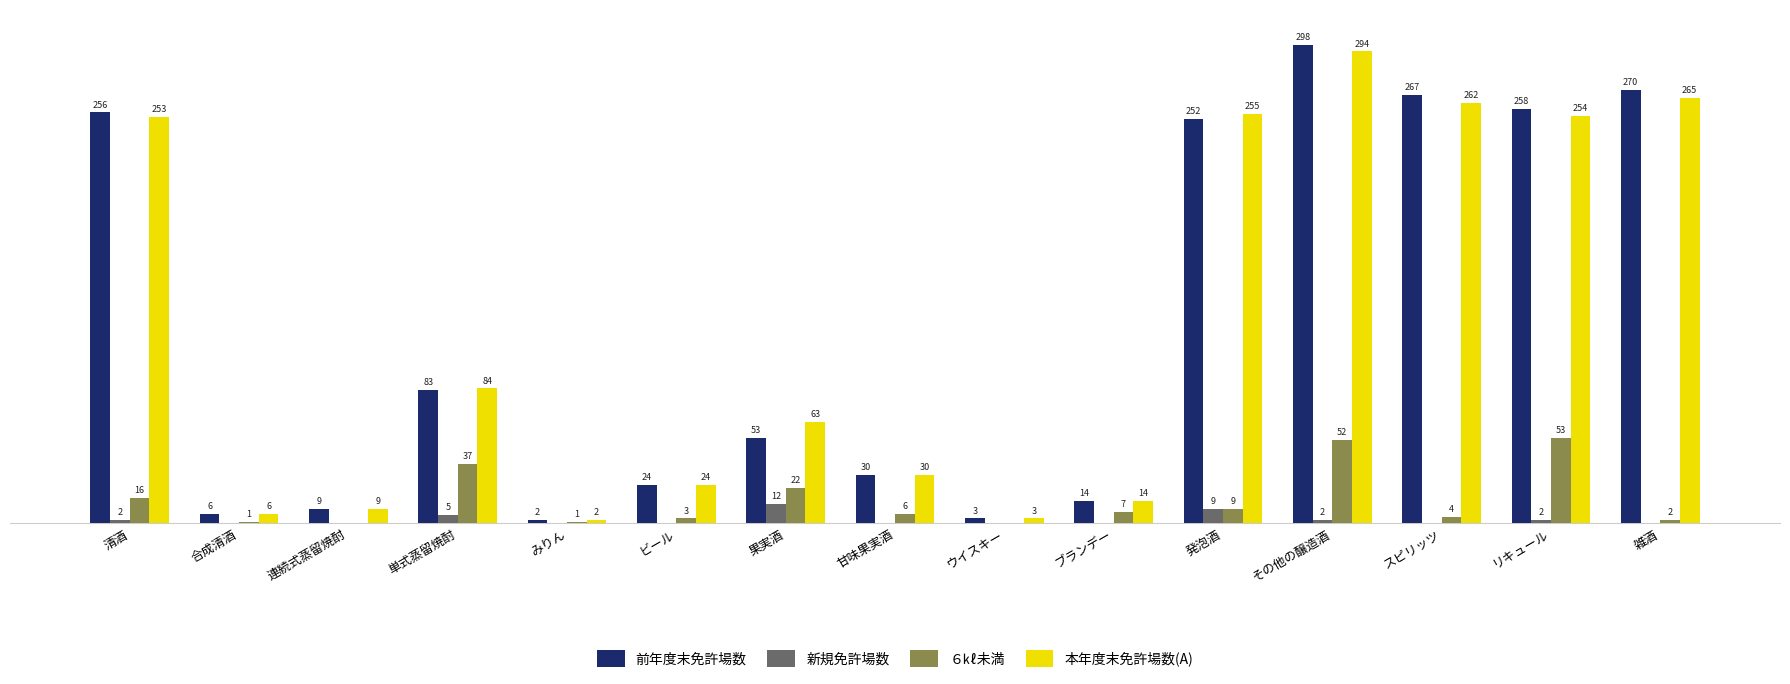

Where is 本年度末免許場数(A) nearest to the value 148?

単式蒸留焼酎